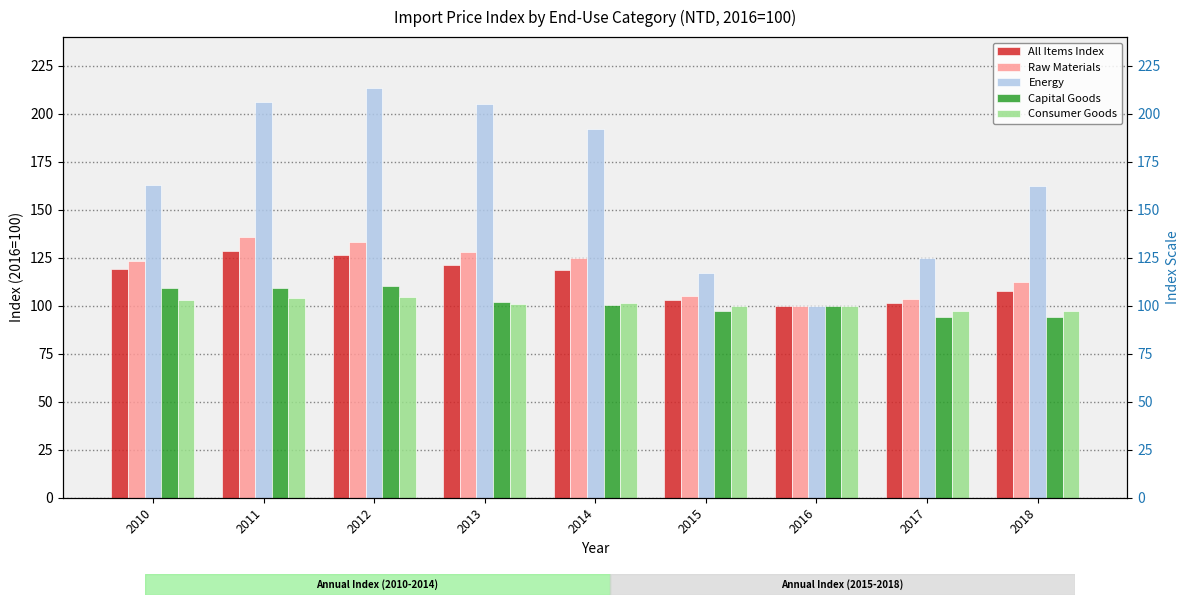

How many values in the All Items Index series are below 118?

4